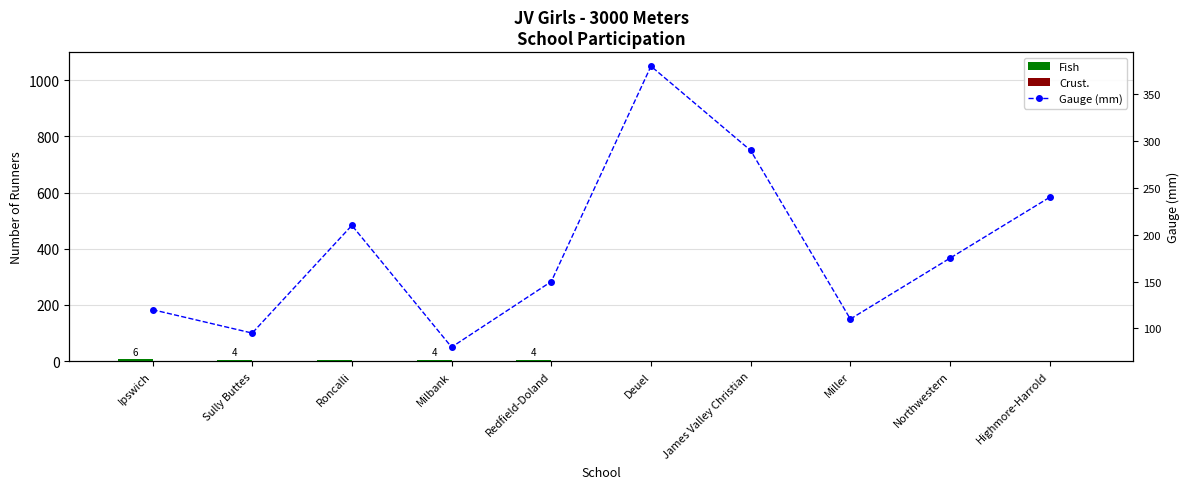

At which category does the chart reach its peak across all series?

Deuel